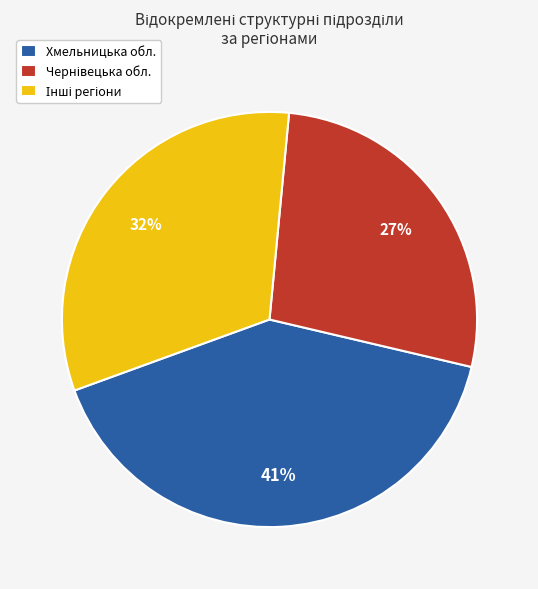

The Хмельницька обл. slice represents 51% of the pie. True or false?

False